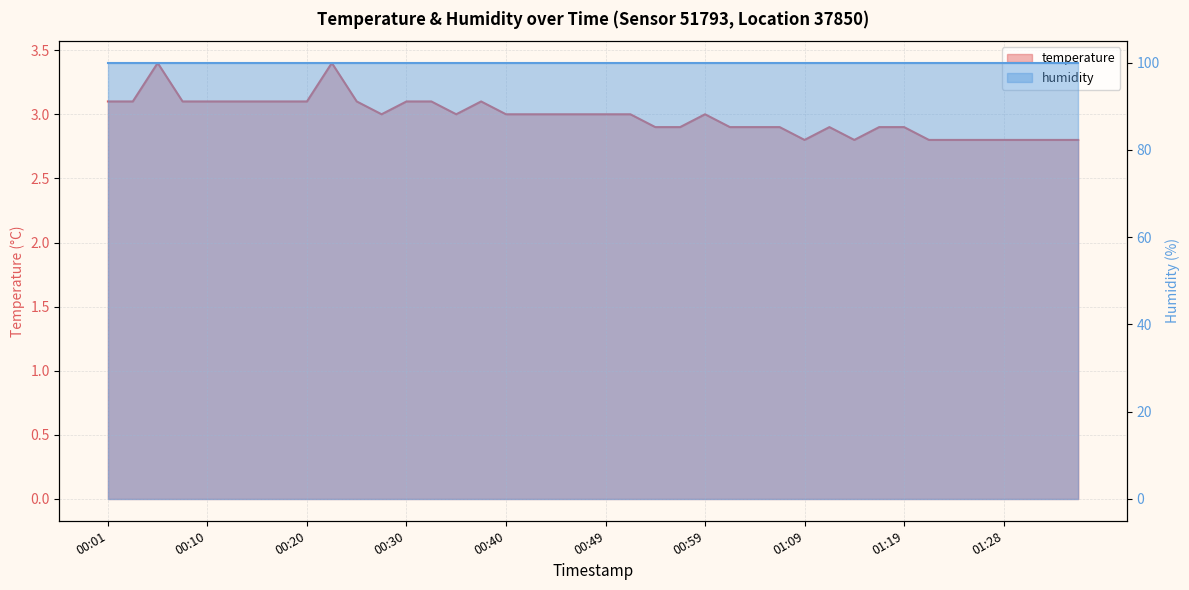

How many points are lower than both their immediate neighbors (excluding endpoints)?

4